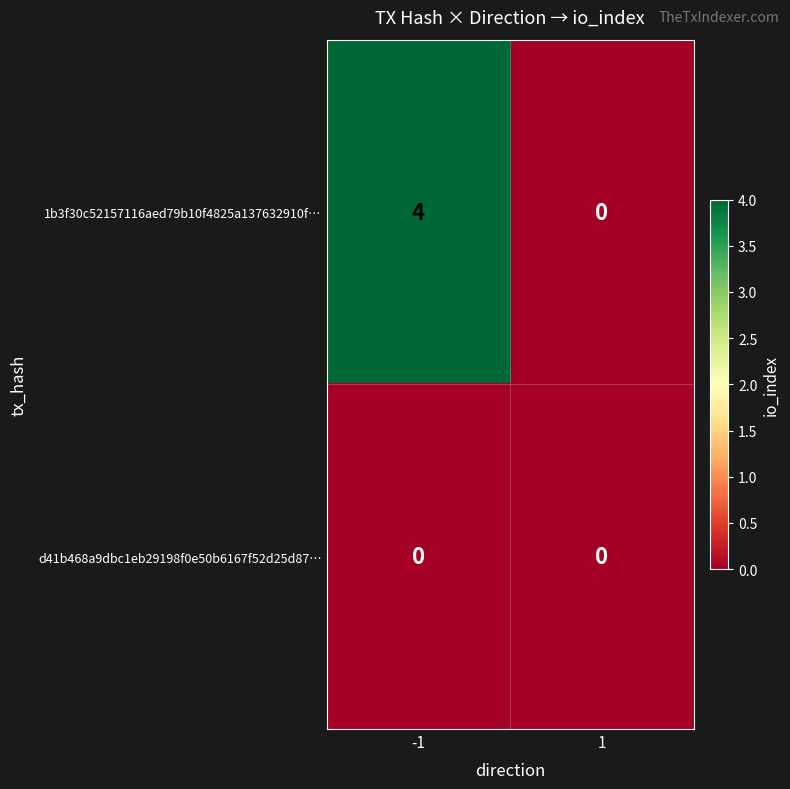

At how many categories does at least one series exceed 1?

1